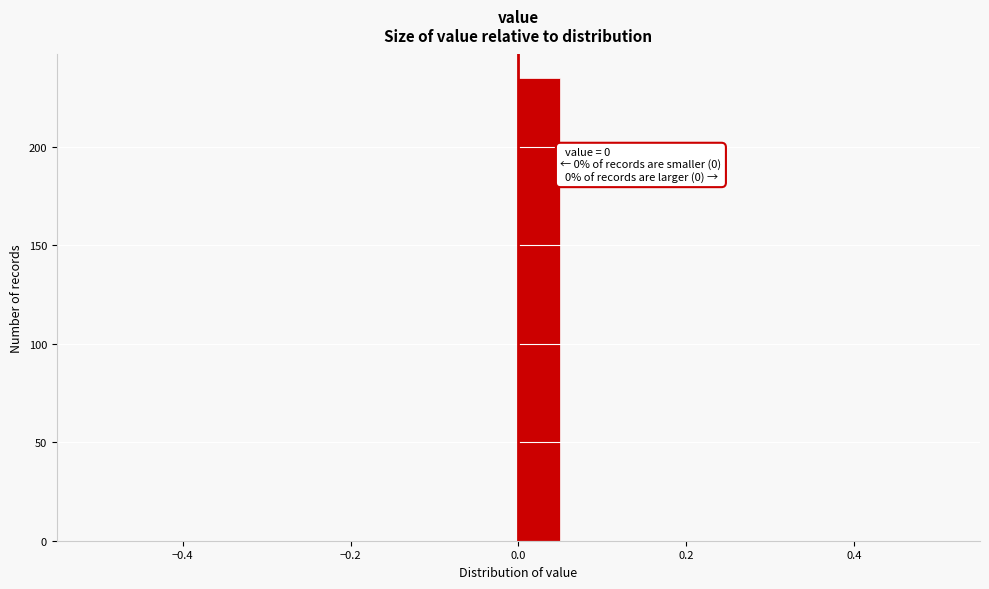

Read against the x-axis, roughly where is the centre of the tallest bar?

0.02